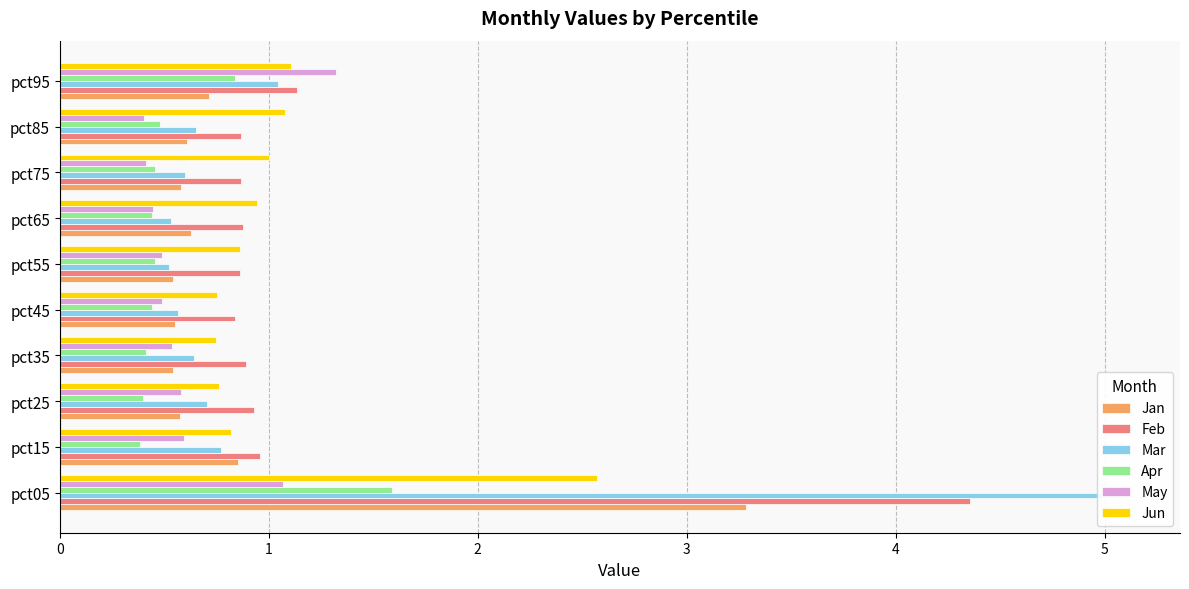

What is the value of the Jan bar at the 4th from the left?

0.5